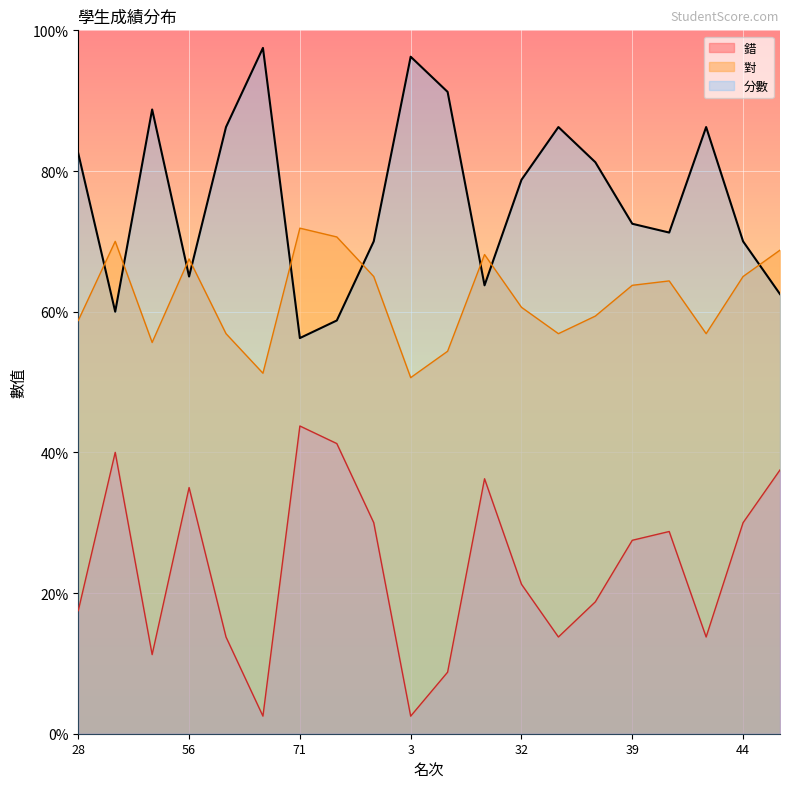

What is the difference between the maximum and second lowest values in the 對 series?

41.2